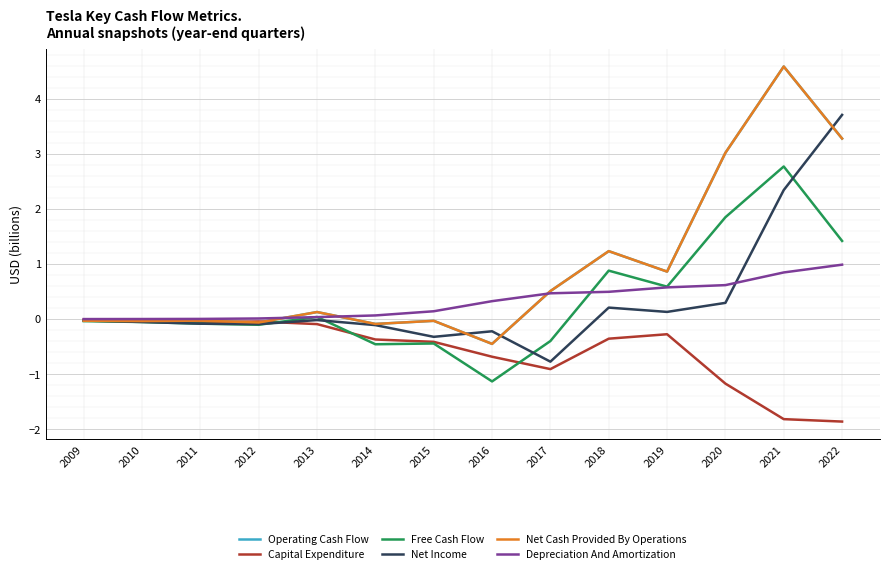

The value of Capital Expenditure at 2015 is -0.6. True or false?

False